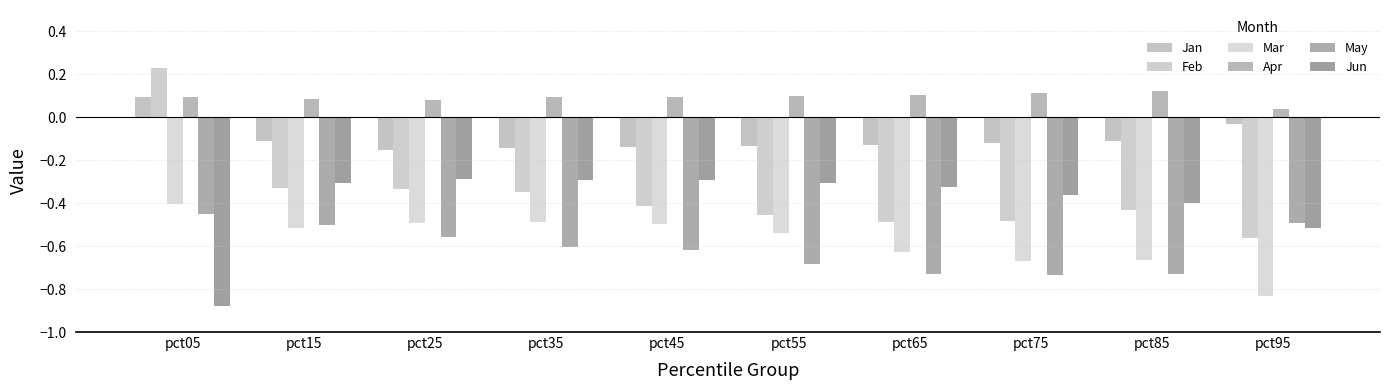

At how many categories does at least one series exceed 0?

10